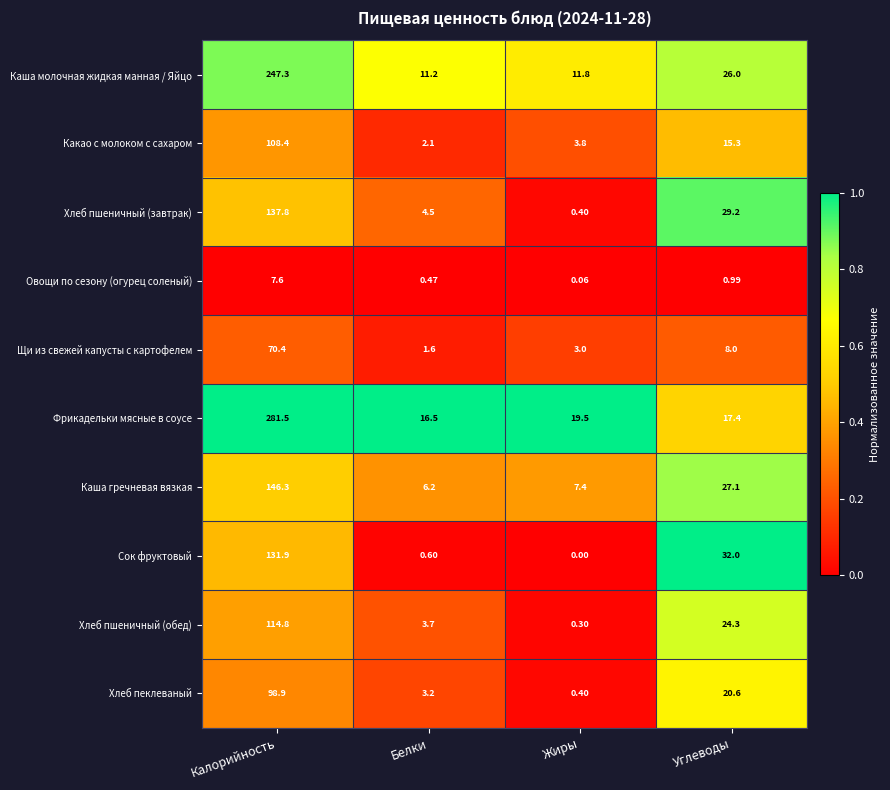

Which category has the highest value across all series?

Калорийность